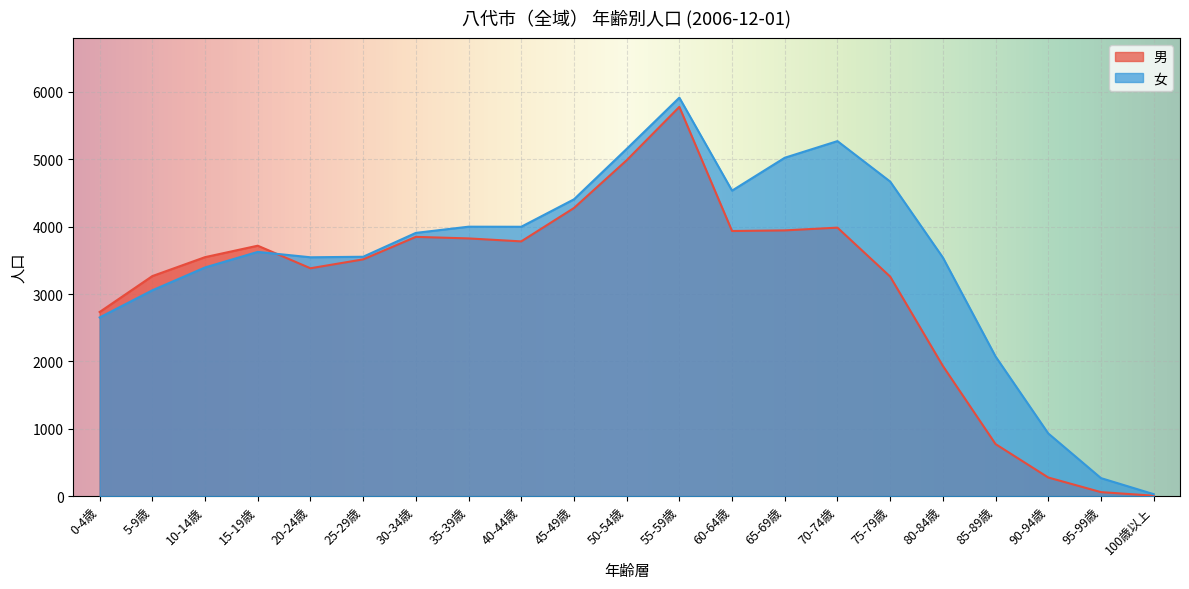

Where is 女 nearest to the value 2972?

5-9歳